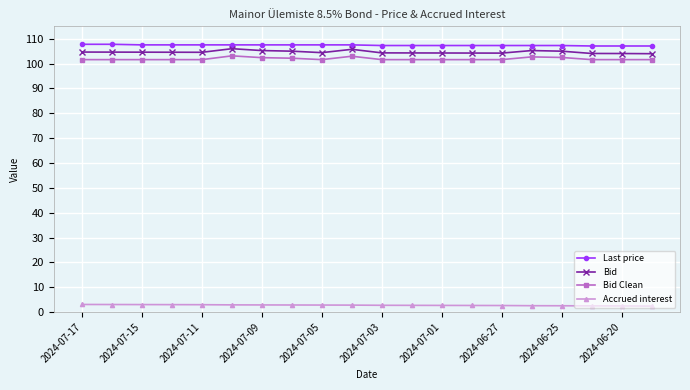

True or false: Last price and Accrued interest cross at least once.

False